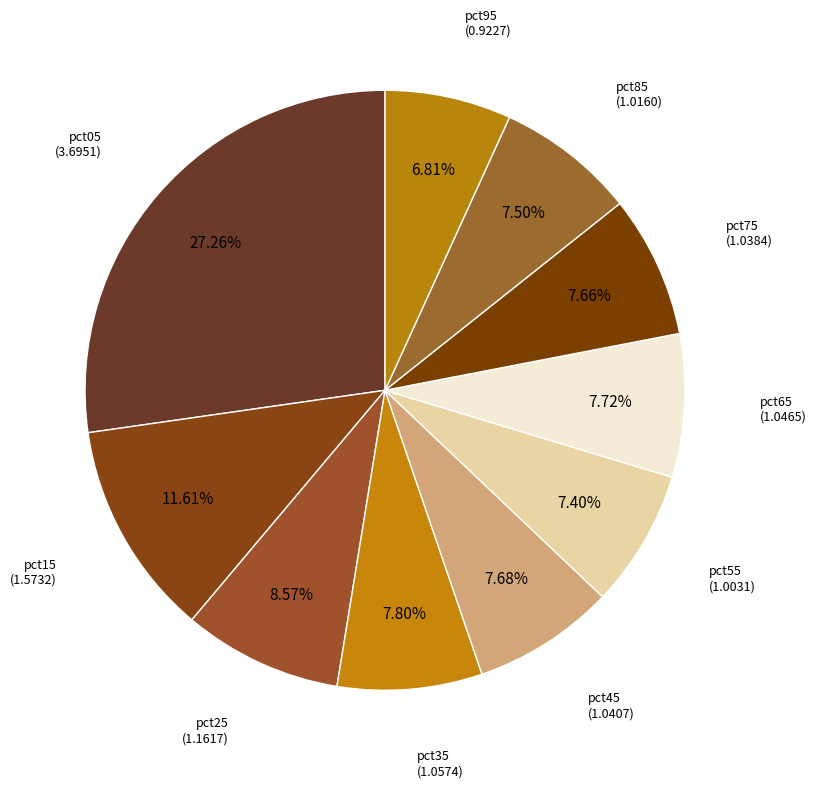

What is the largest slice in the pie chart?

pct05